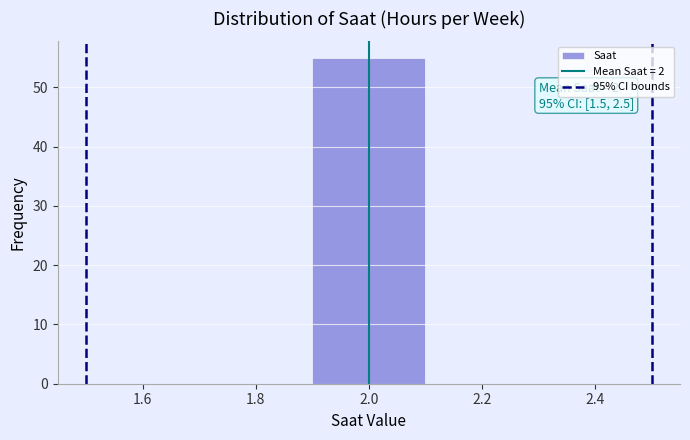

Which range on the x-axis has the tallest bar?

1.9 to 2.1